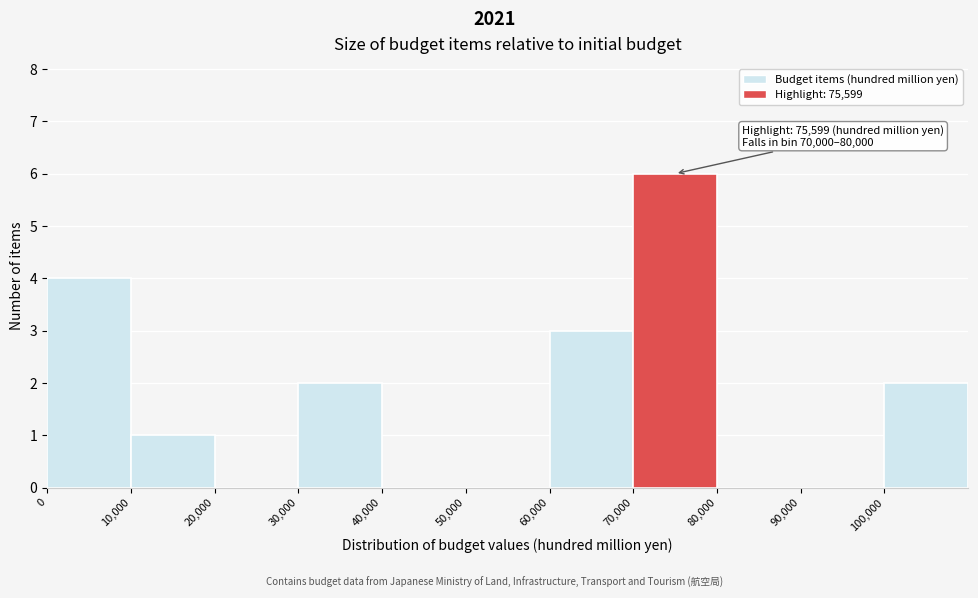

Which range on the x-axis has the tallest bar?

70000 to 80000